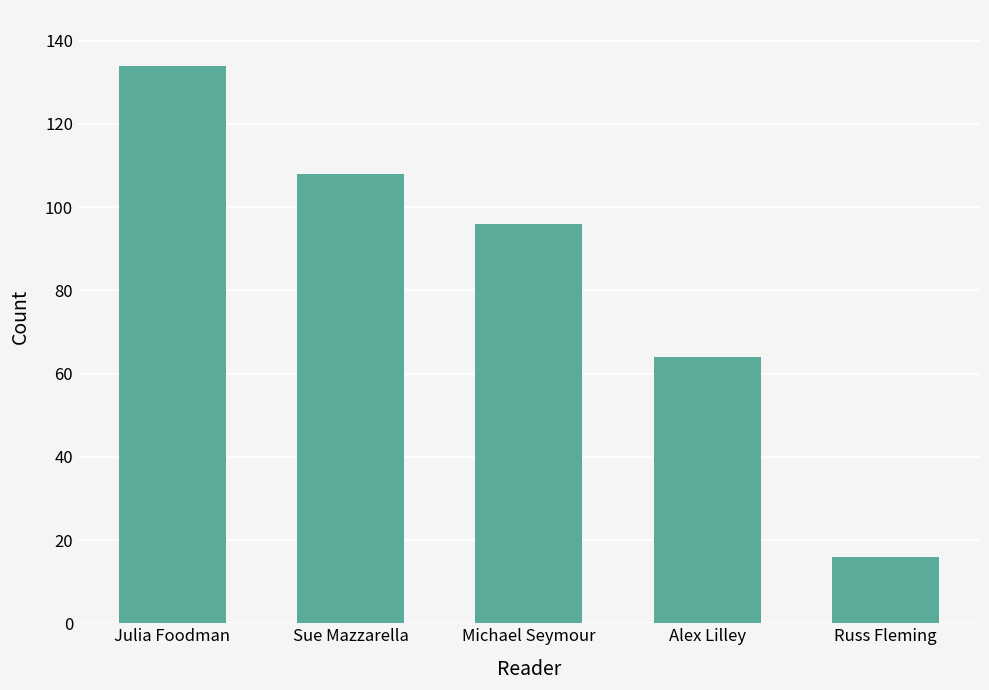

Rank the categories by value from lowest to highest.

Russ Fleming, Alex Lilley, Michael Seymour, Sue Mazzarella, Julia Foodman